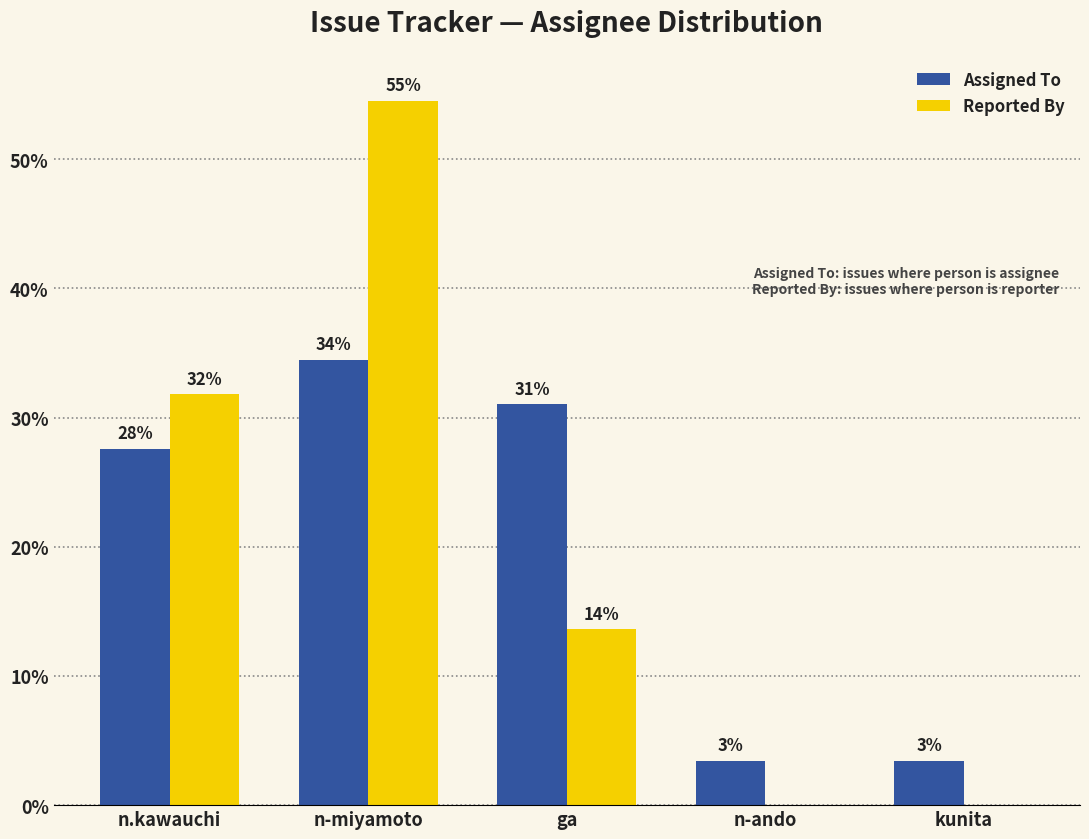

Does the chart contain stacked bars?

No